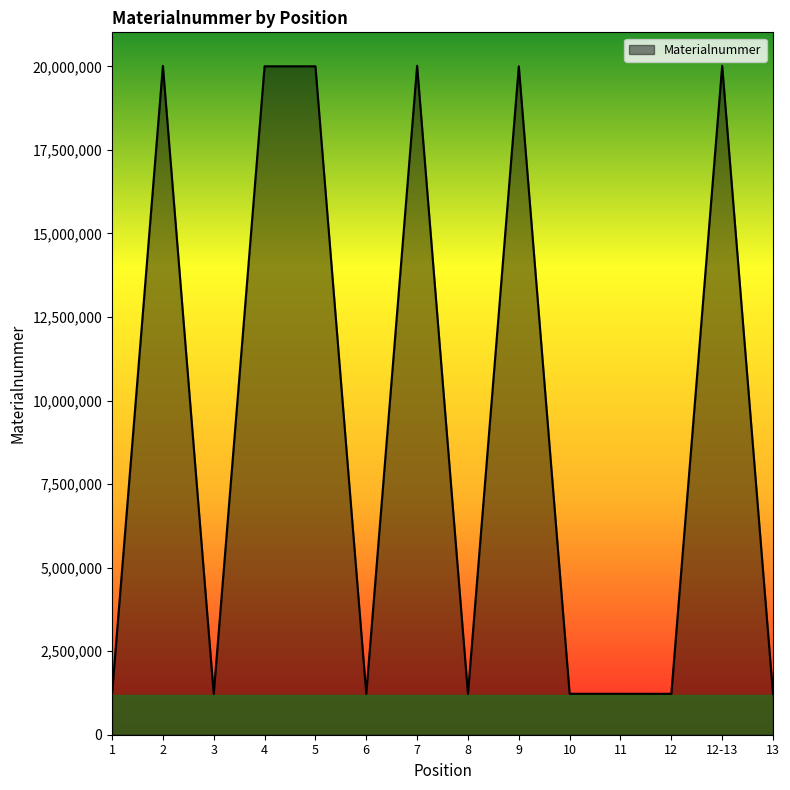

Is it true that the value at 12-13 is 20017975?

True